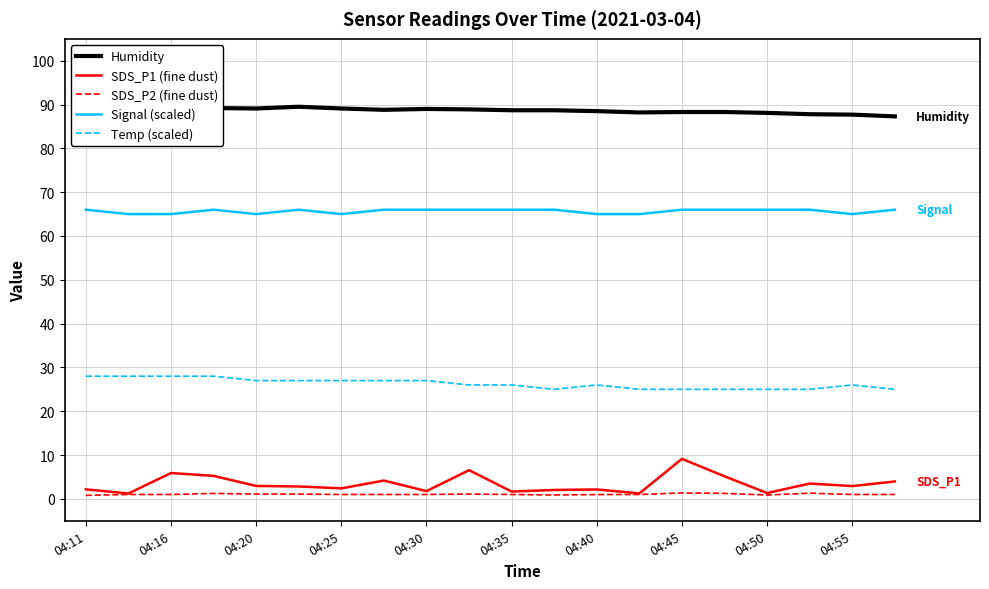

Which category has the highest value in the SDS_P1 (fine dust) series?

04:45